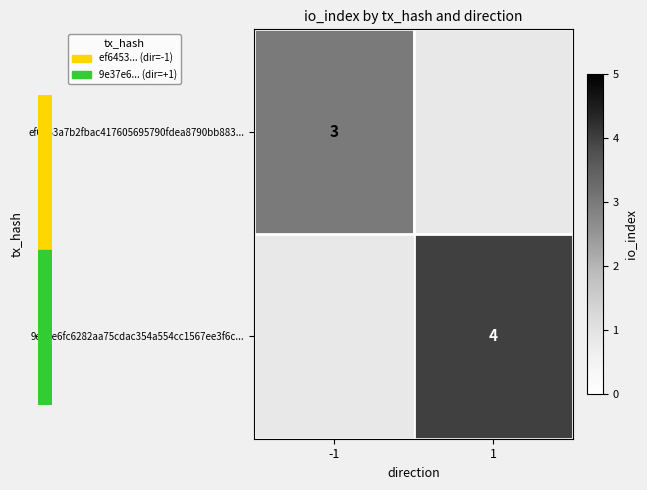

The ef6453a7b2fbac417605695790fdea8790bb883... series shows 4 at -1. True or false?

False